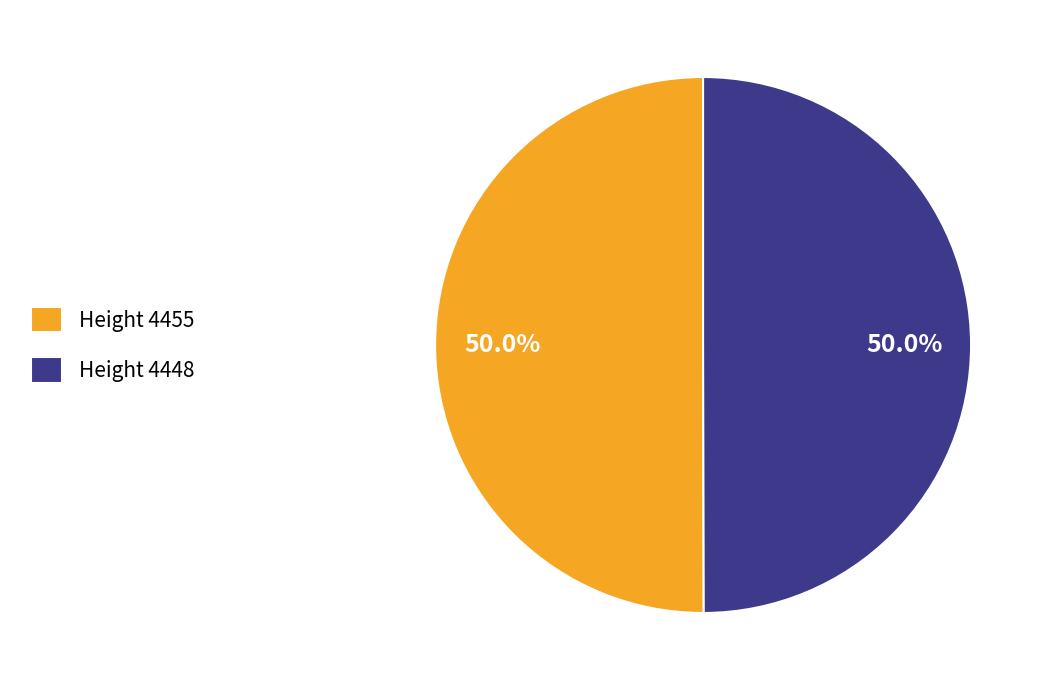

To the nearest percent, what portion does Height 4455 represent?

50%